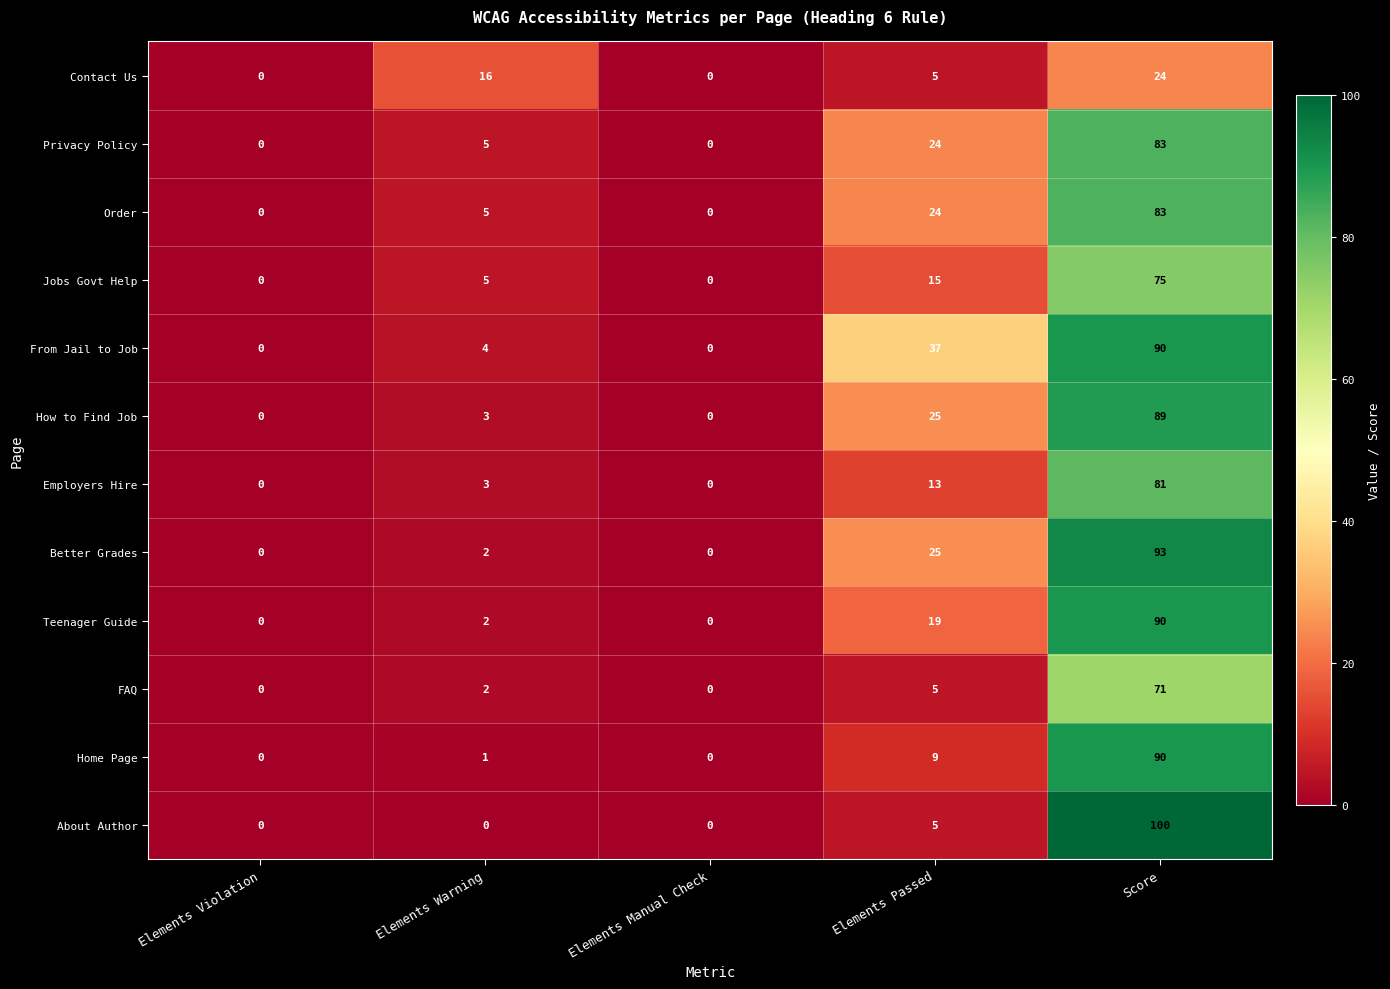

Is it true that Jobs Govt Help equals 8 at Elements Warning?

False